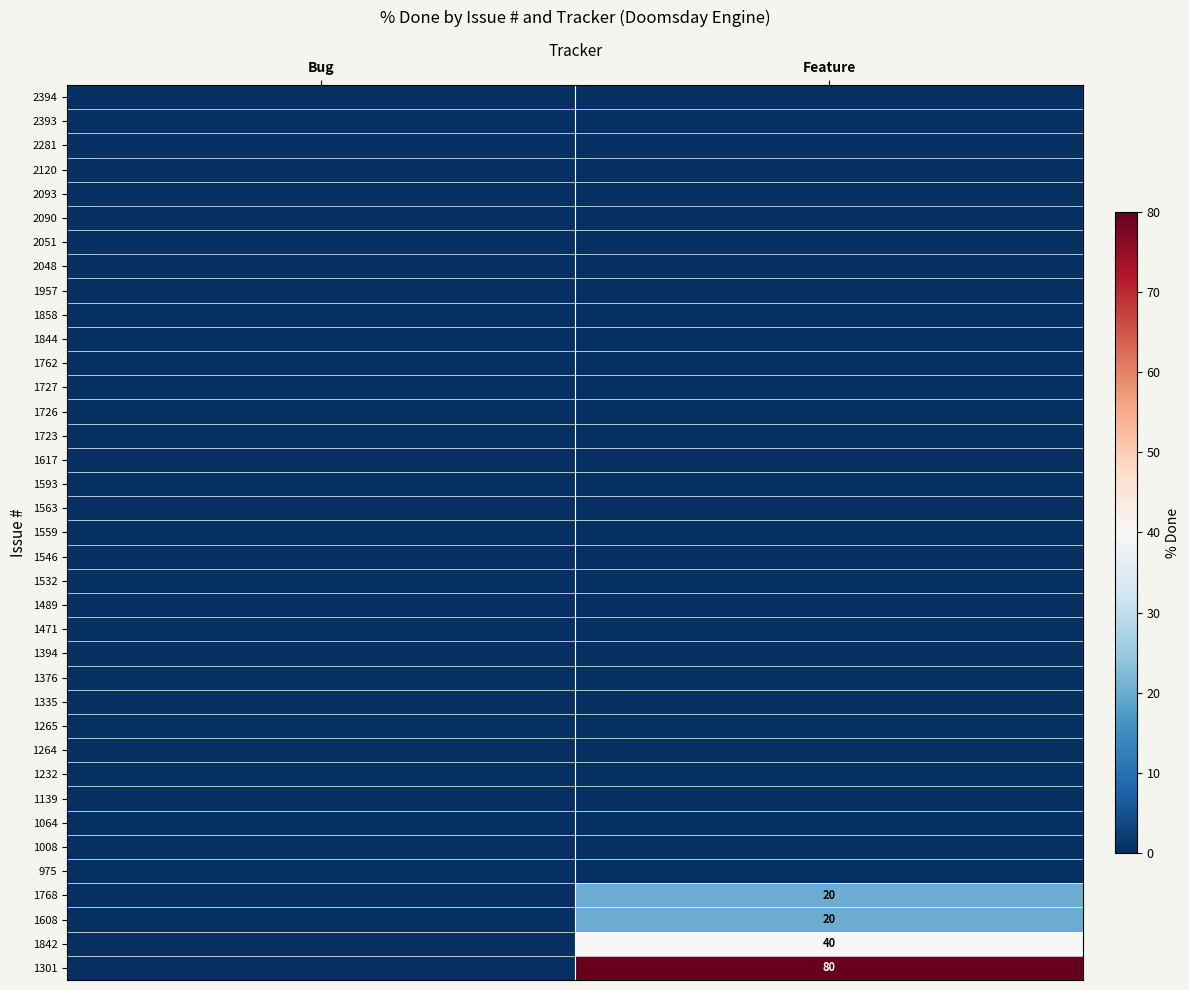

The 1768 series shows 20 at Feature. True or false?

True